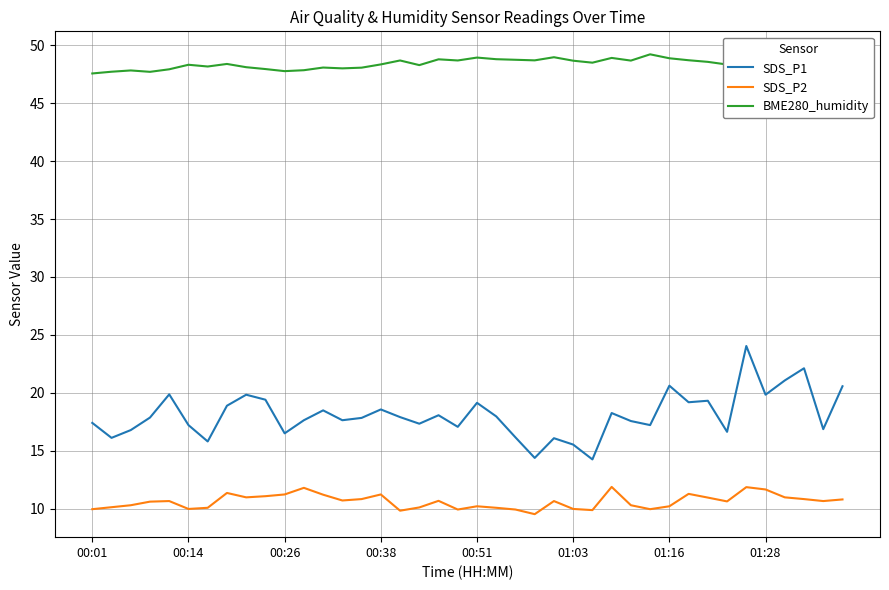

Which series has the largest range (max minus min)?

SDS_P1